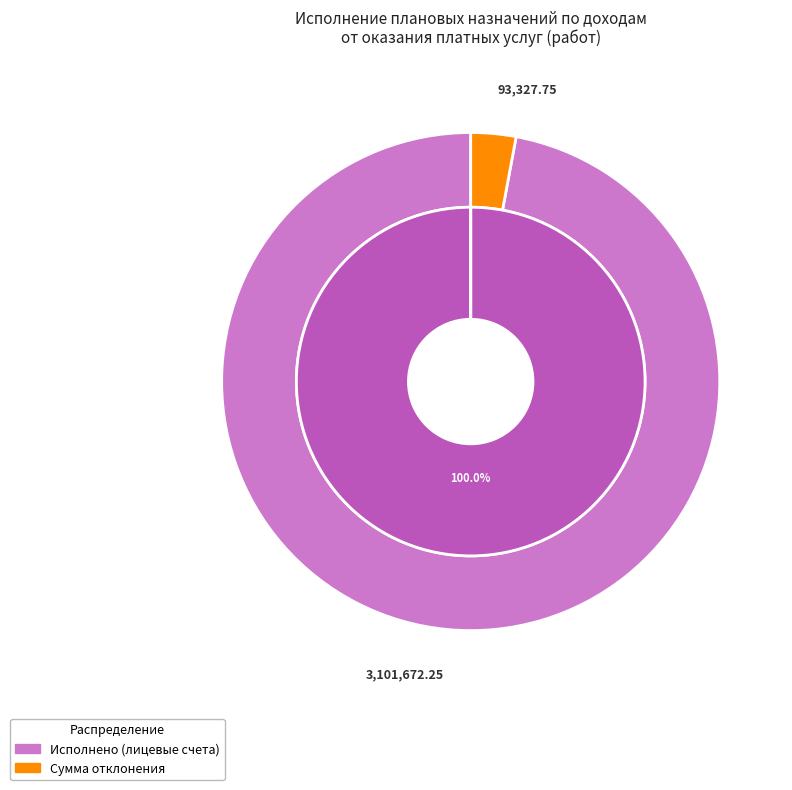

How many slices are in this pie chart?

5